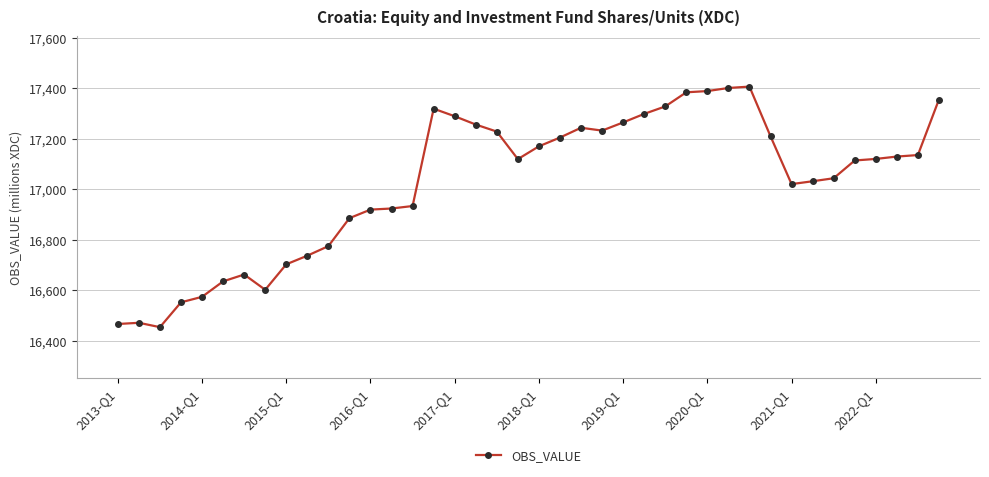

What is the smallest value displayed?

16453.3